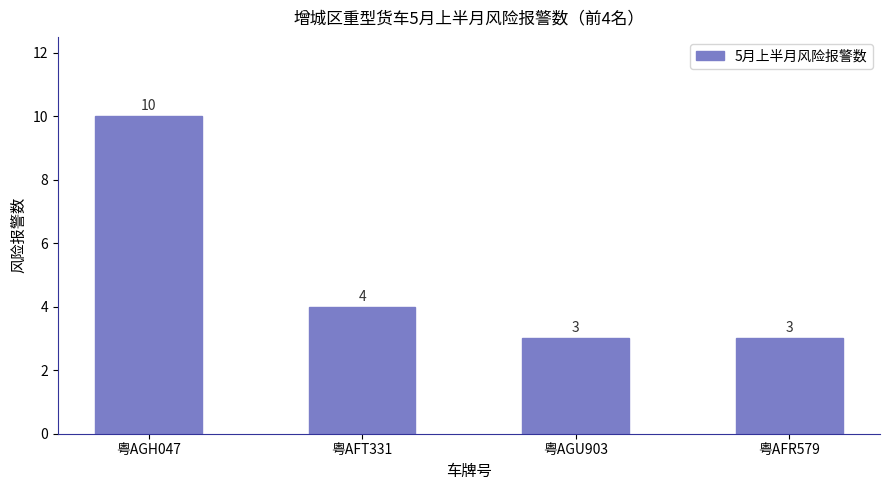

What is the maximum value shown in the chart?

10